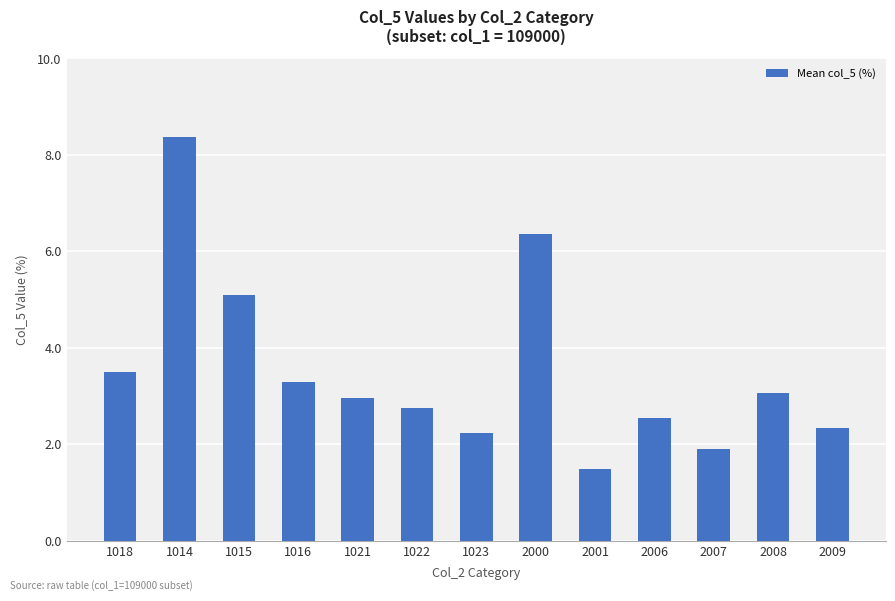

Which category has the highest value across all series?

1014